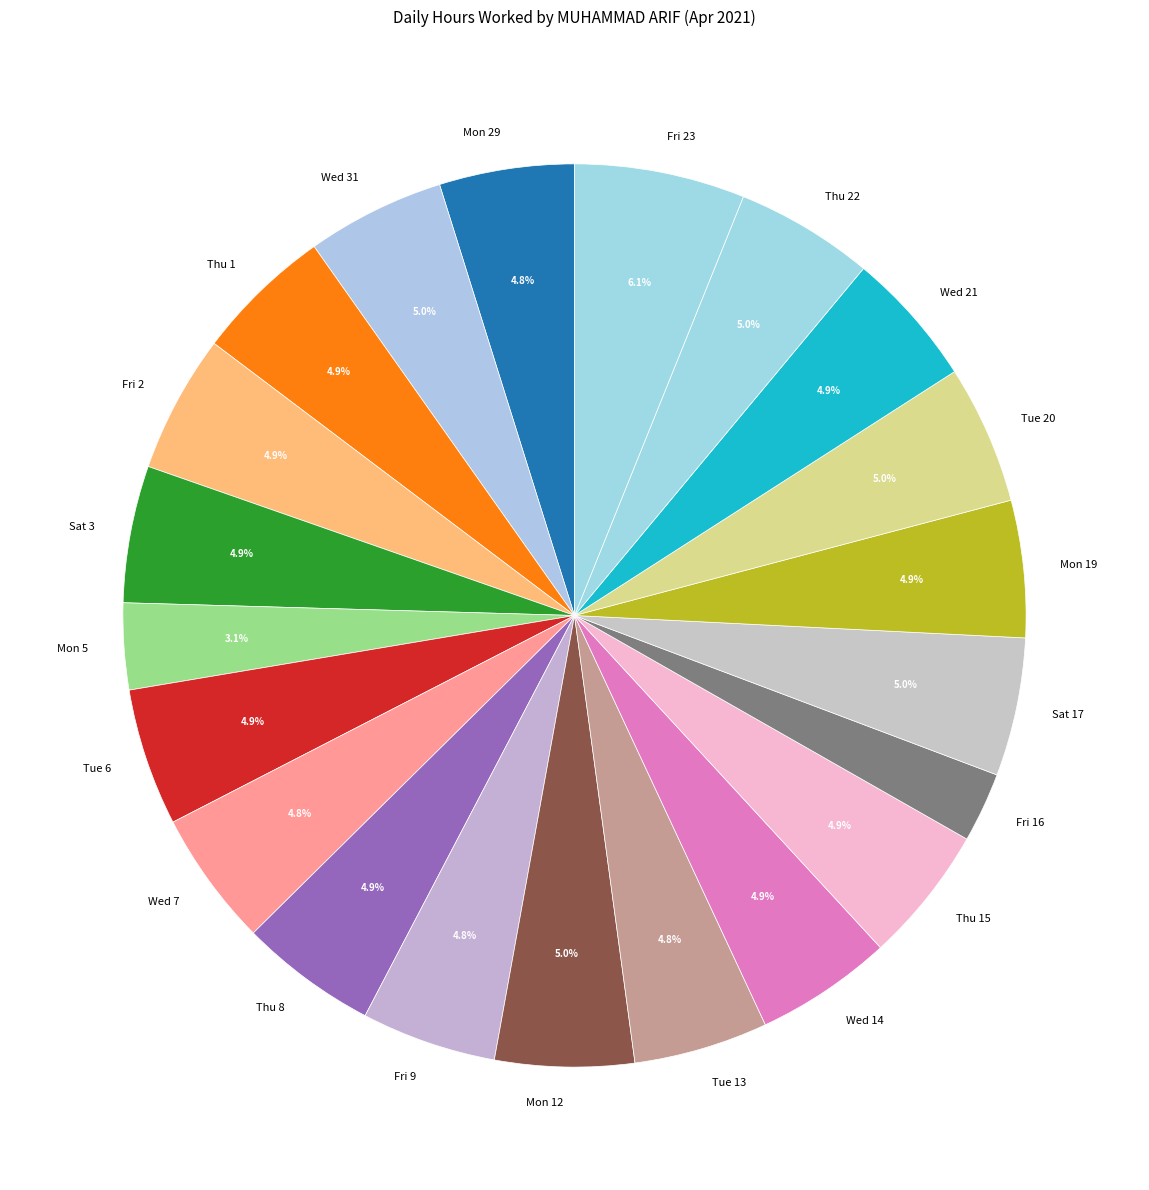

Which category has the smallest portion of the pie?

Fri 16